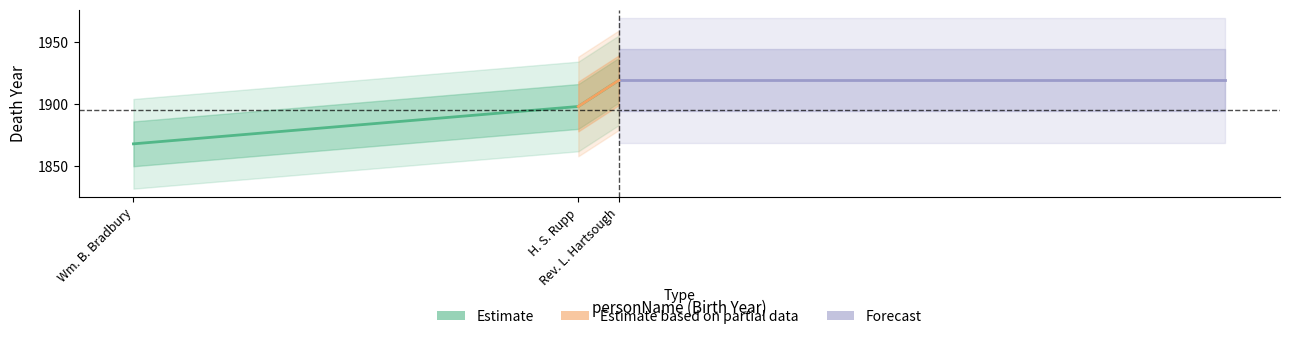

The value at Anon. is -922. True or false?

False